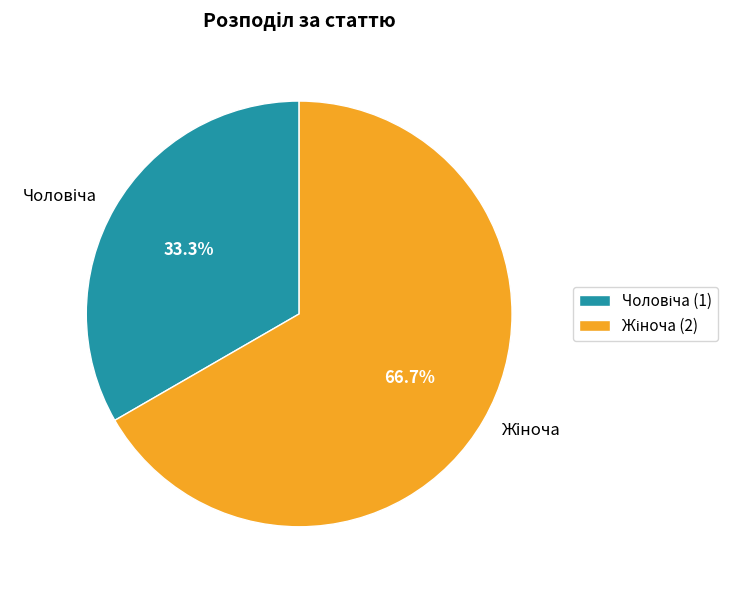

Is there any slice that represents more than half of the pie?

Yes